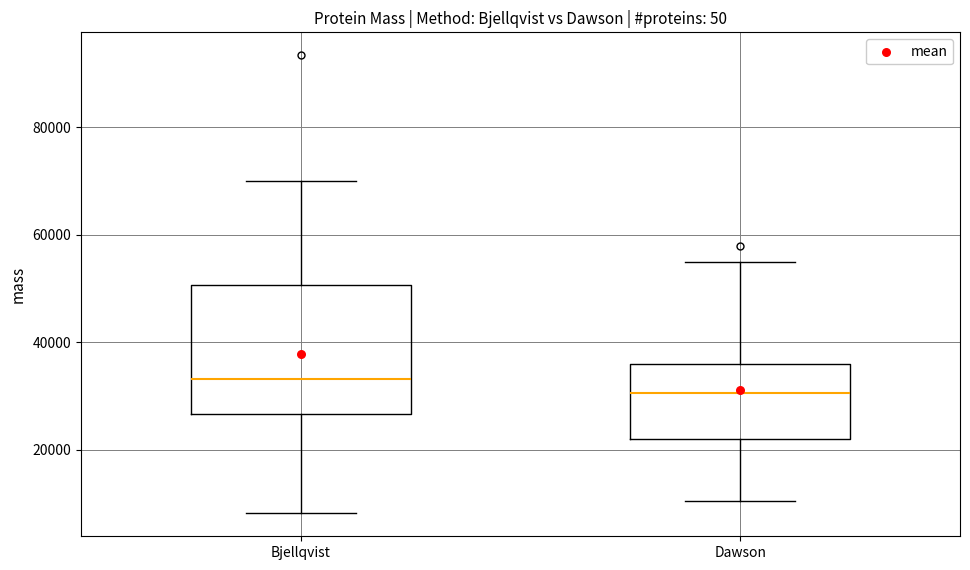

Which box is the tallest, from its lower edge to its upper edge?

Bjellqvist